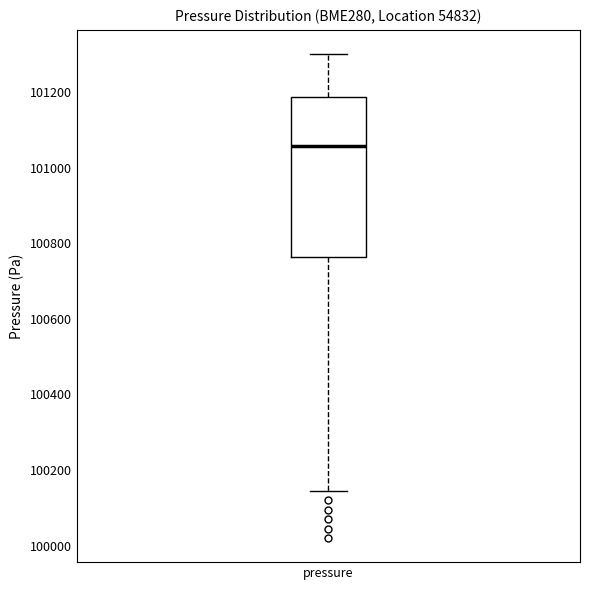

Read this box plot against the y-axis: the position of the median line, the range covered by the box, and the ends of both whiskers. The values are not printed on the chart, so give them approximately, as read against the axis.

median 101060, box 100760 to 101180, whiskers 100140 to 101300